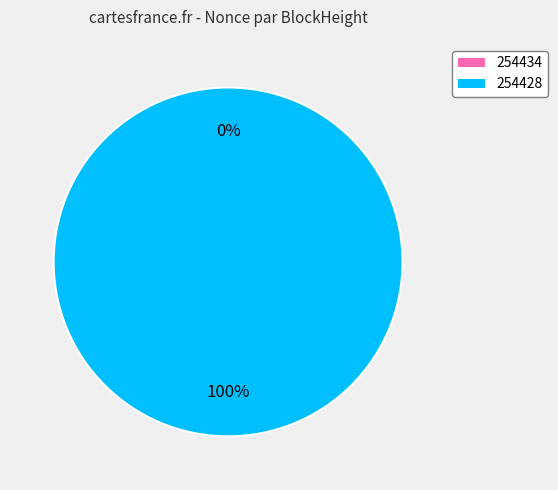

To the nearest percent, what is the combined percentage of 254428 and 254434?

100%